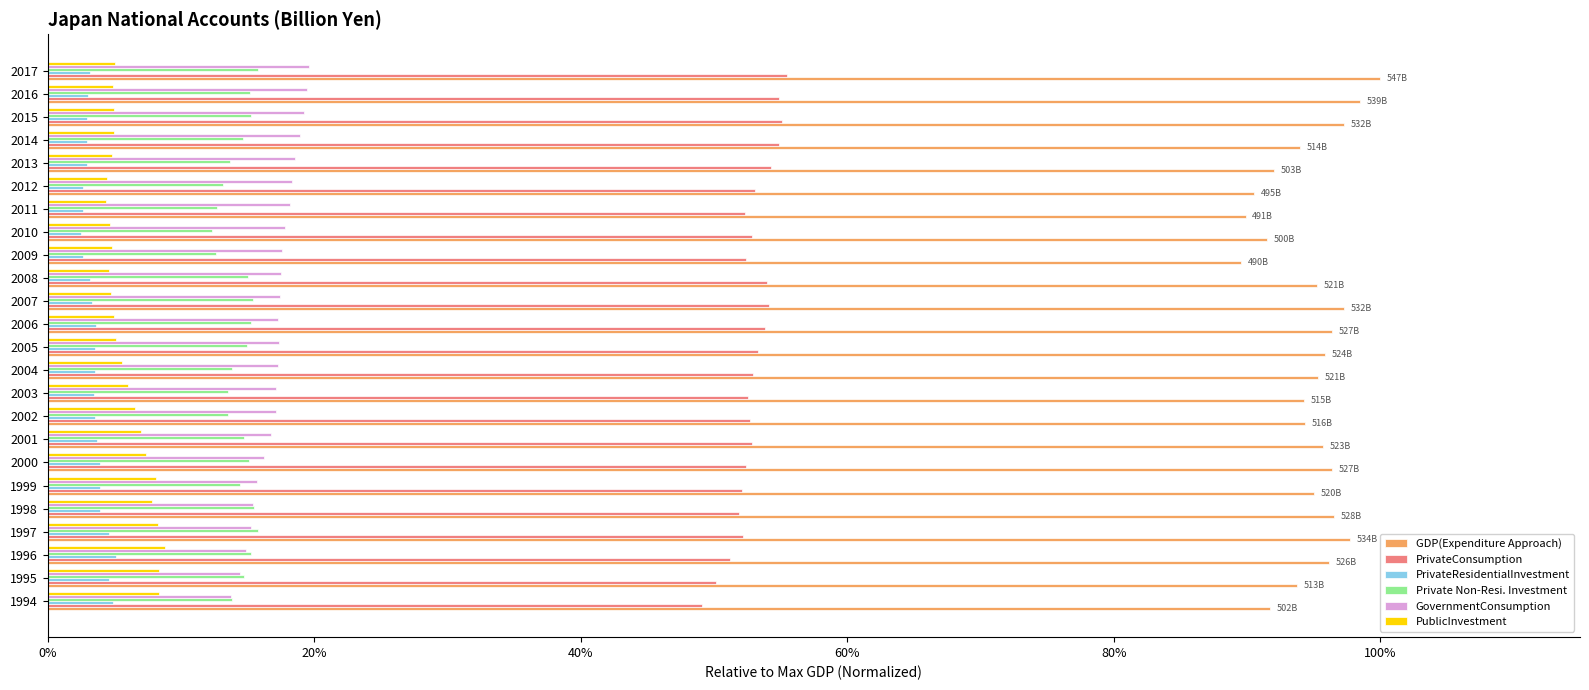

What are all the series names shown in the legend?

GDP(Expenditure Approach), PrivateConsumption, PrivateResidentialInvestment, Private Non-Resi. Investment, GovernmentConsumption, PublicInvestment